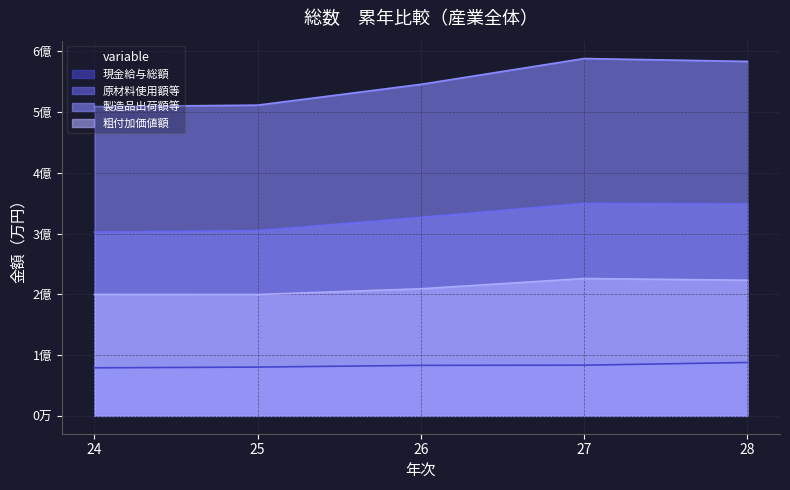

Where does the 製造品出荷額等 series first go above 545478425?

27